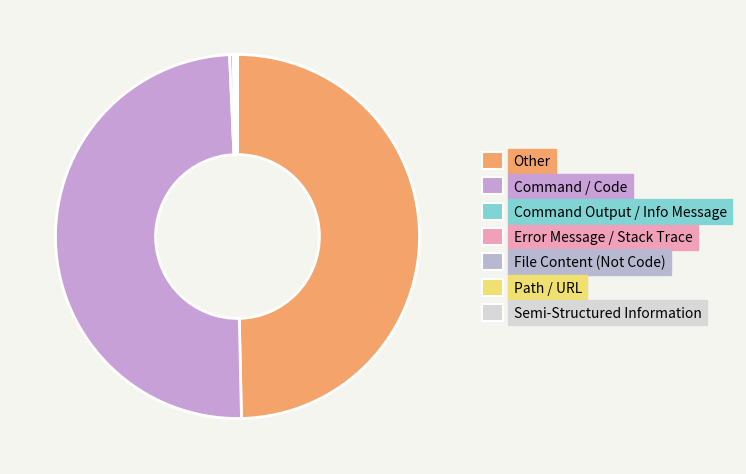

How many segments does this pie chart have?

7